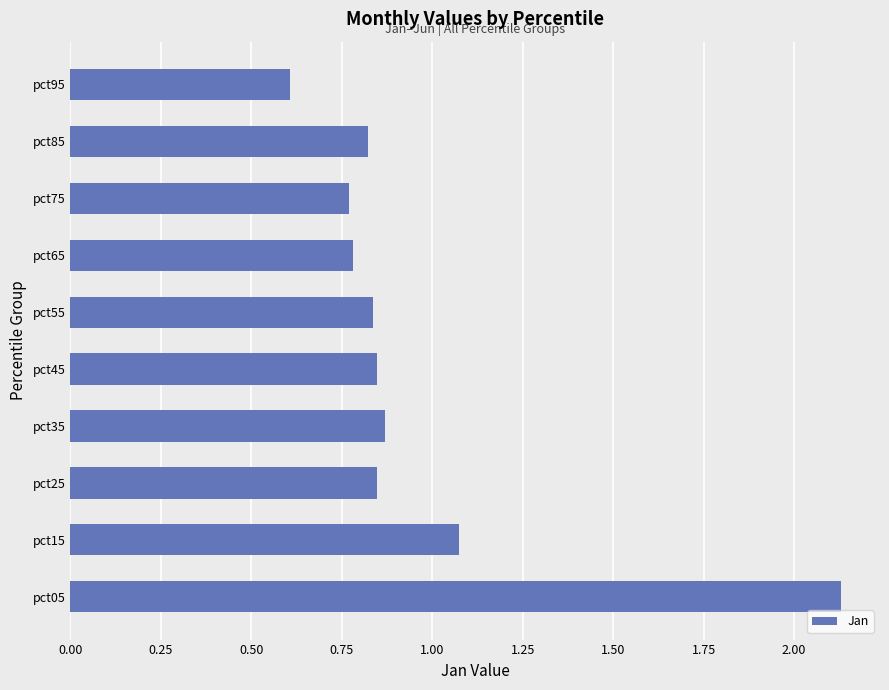

How many bars are there in total?

10